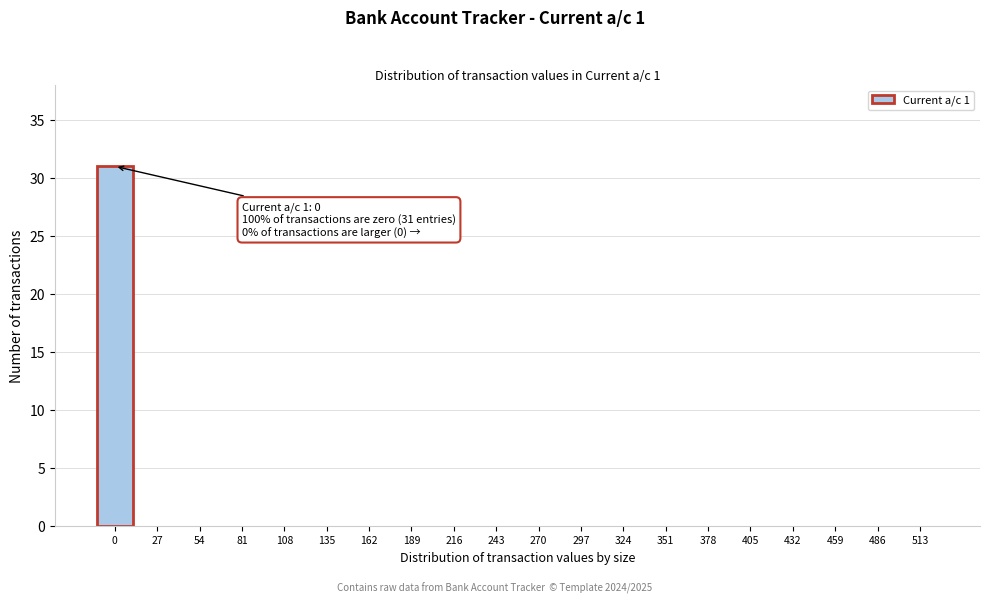

Reading left to right, extract all data points from this chart.

0=31	27=0	54=0	81=0	108=0	135=0	162=0	189=0	216=0	243=0	270=0	297=0	324=0	351=0	378=0	405=0	432=0	459=0	486=0	513=0